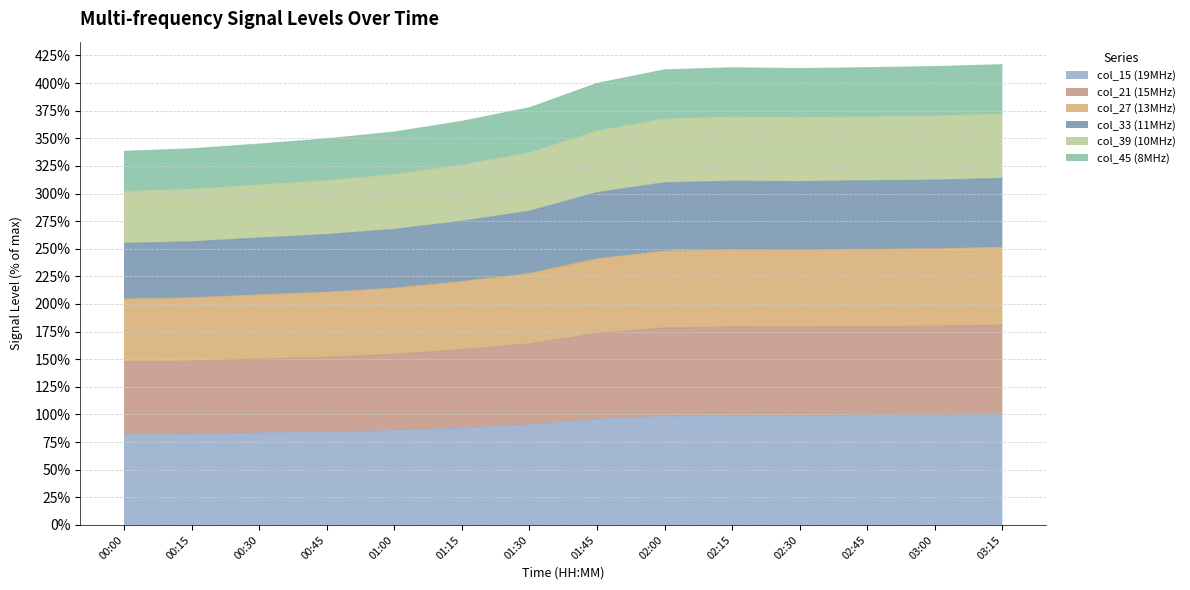

What is the maximum value for col_15 (19MHz)?

100.0